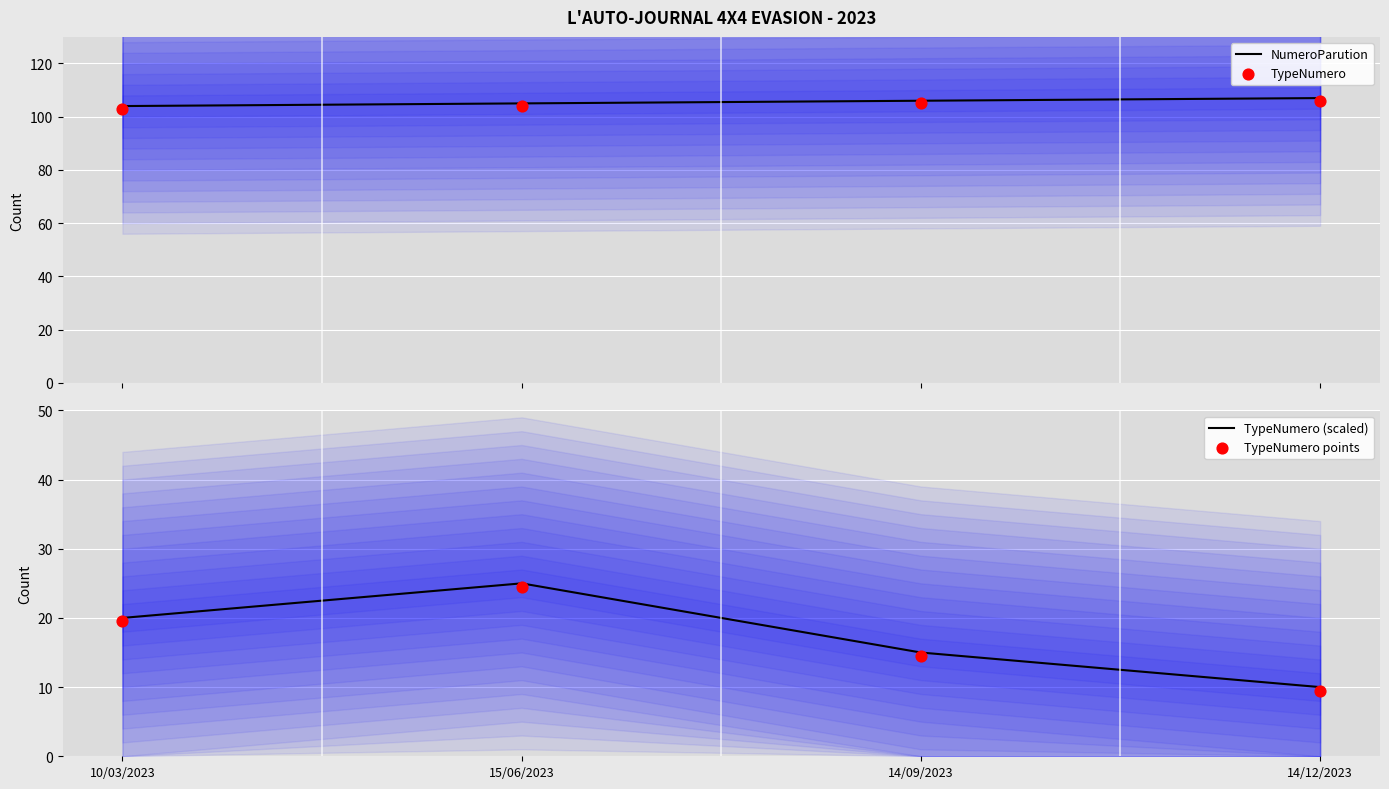

At how many categories does at least one series exceed 55?

4